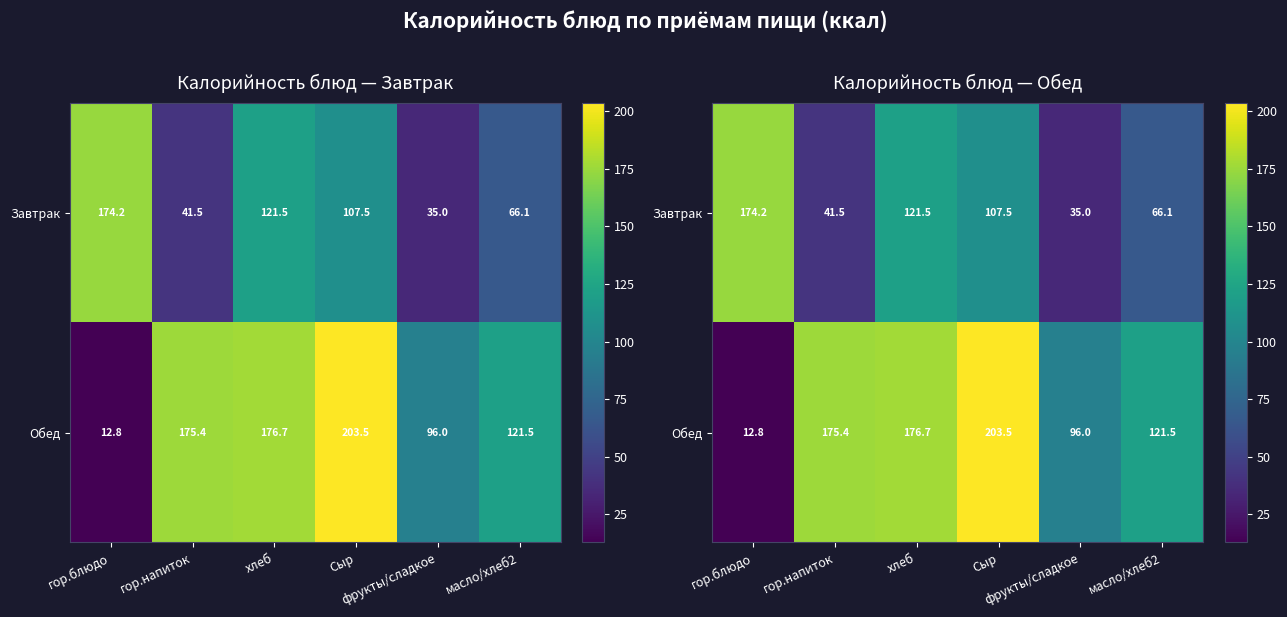

Which label corresponds to the largest value in the chart?

Сыр